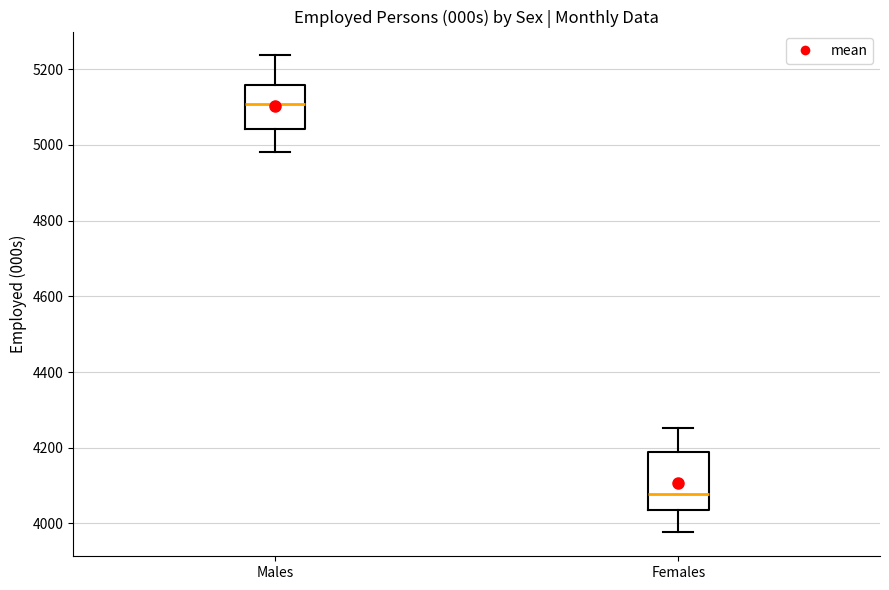

Comparing the boxes themselves (not the whiskers), which one is the tallest?

Females